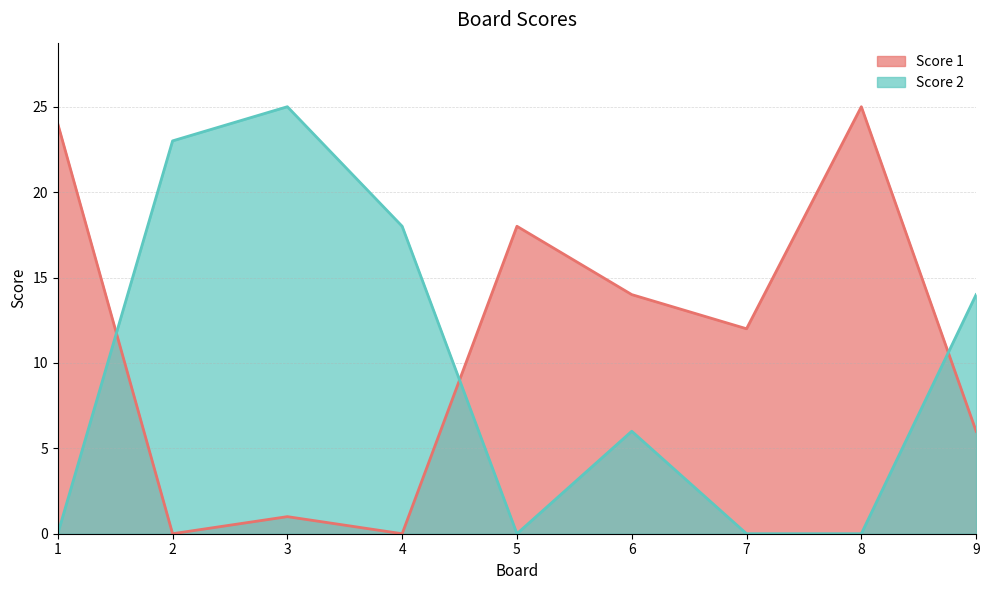

What is the difference between the second highest and minimum values in the Score 1 series?

24